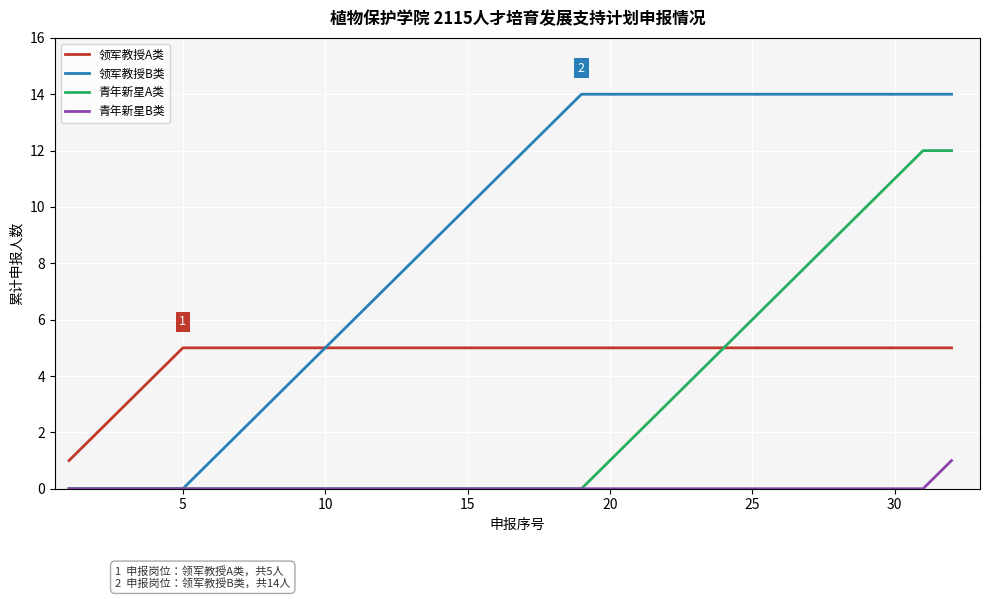

Which series has the largest range (max minus min)?

领军教授B类